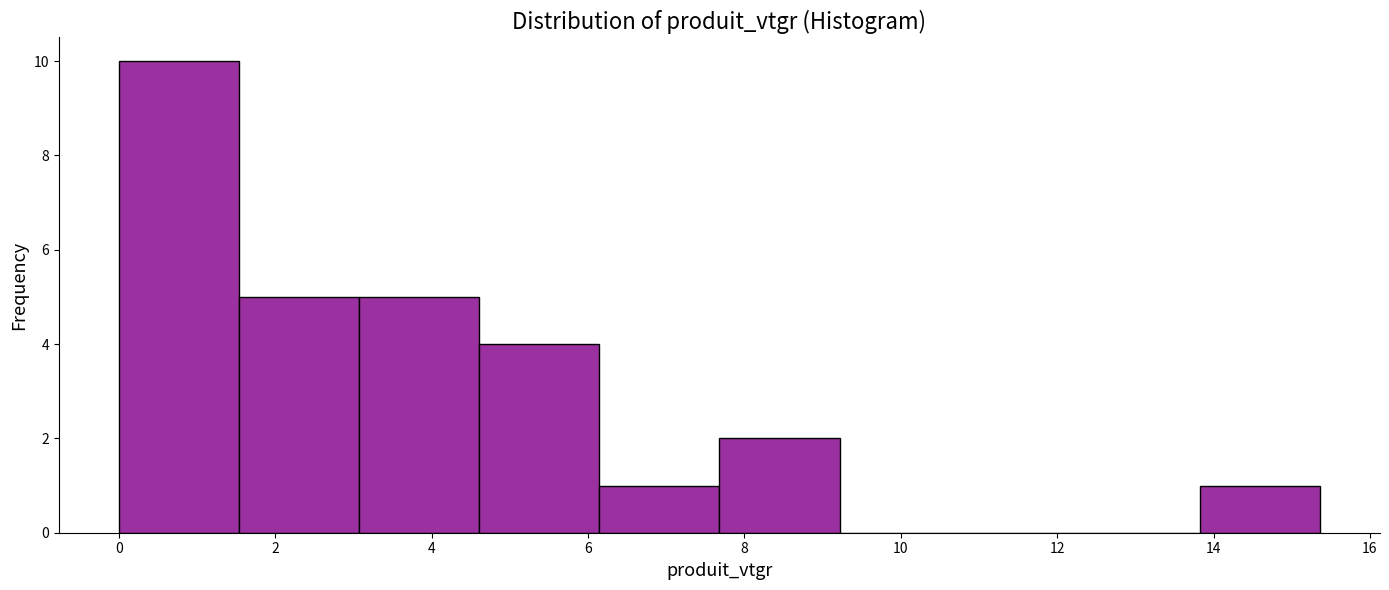

Reading left to right, list every bar in this chart as the range it spans on the x-axis followed by its height. Neither the bar edges nor the heights are printed on the chart, so give them approximately, as read against the axes.

0.0 to 1.6: 10
1.6 to 3.0: 5
3.0 to 4.6: 5
4.6 to 6.2: 4
6.2 to 7.6: 1
7.6 to 9.2: 2
9.2 to 10.8: 0
10.8 to 12.2: 0
12.2 to 13.8: 0
13.8 to 15.4: 1